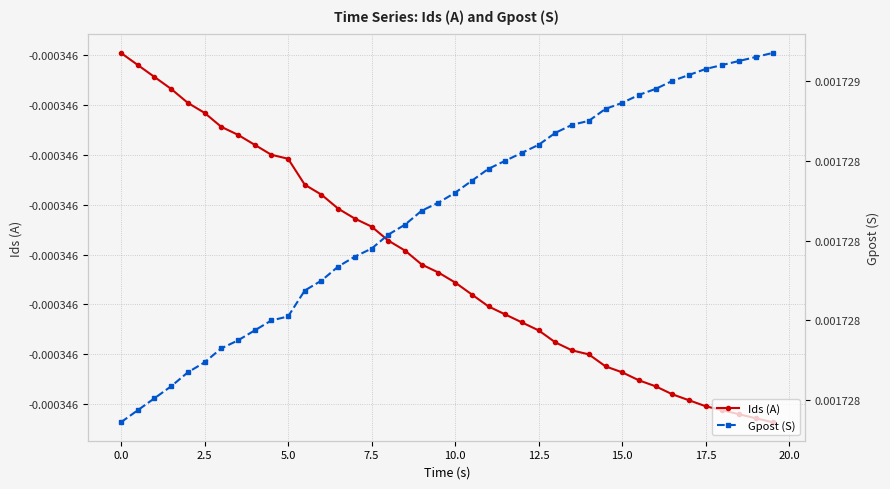

True or false: Gpost (S) has a value of 0.0 at 22.

False